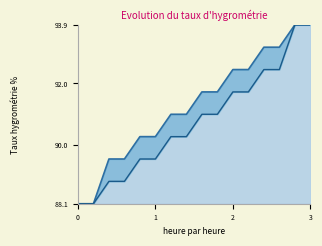

How many data points does each series have?

16